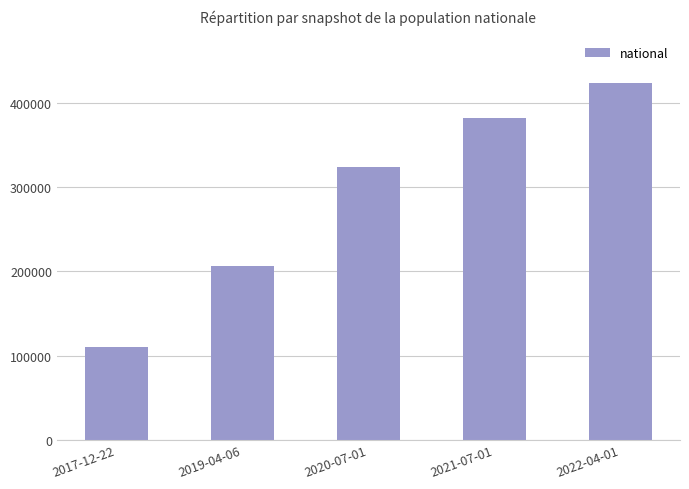

How many values are between 205880 and 381522?

3